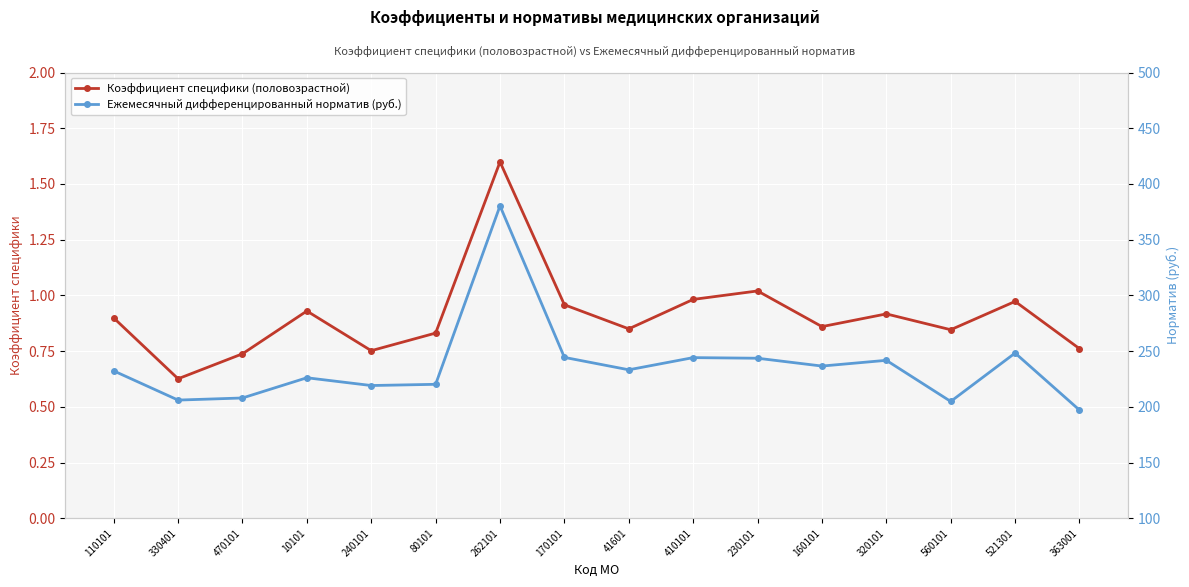

How many values in the Ежемесячный дифференцированный норматив (руб.) series exceed 233?

8